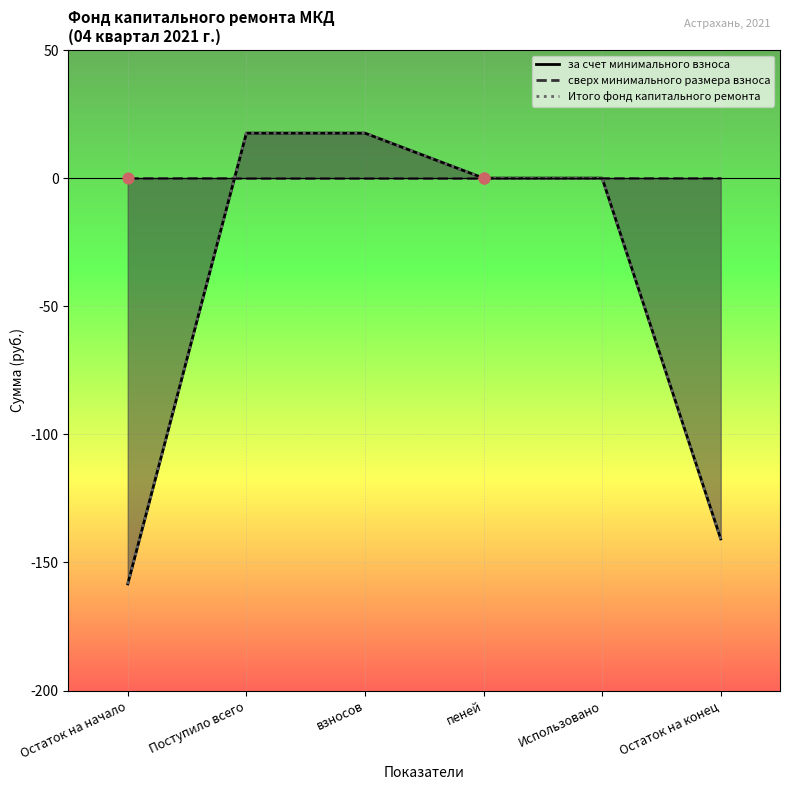

Is the value of Итого фонд капитального ремонта at Остаток на начало greater than the value of за счет минимального взноса at взносов?

No